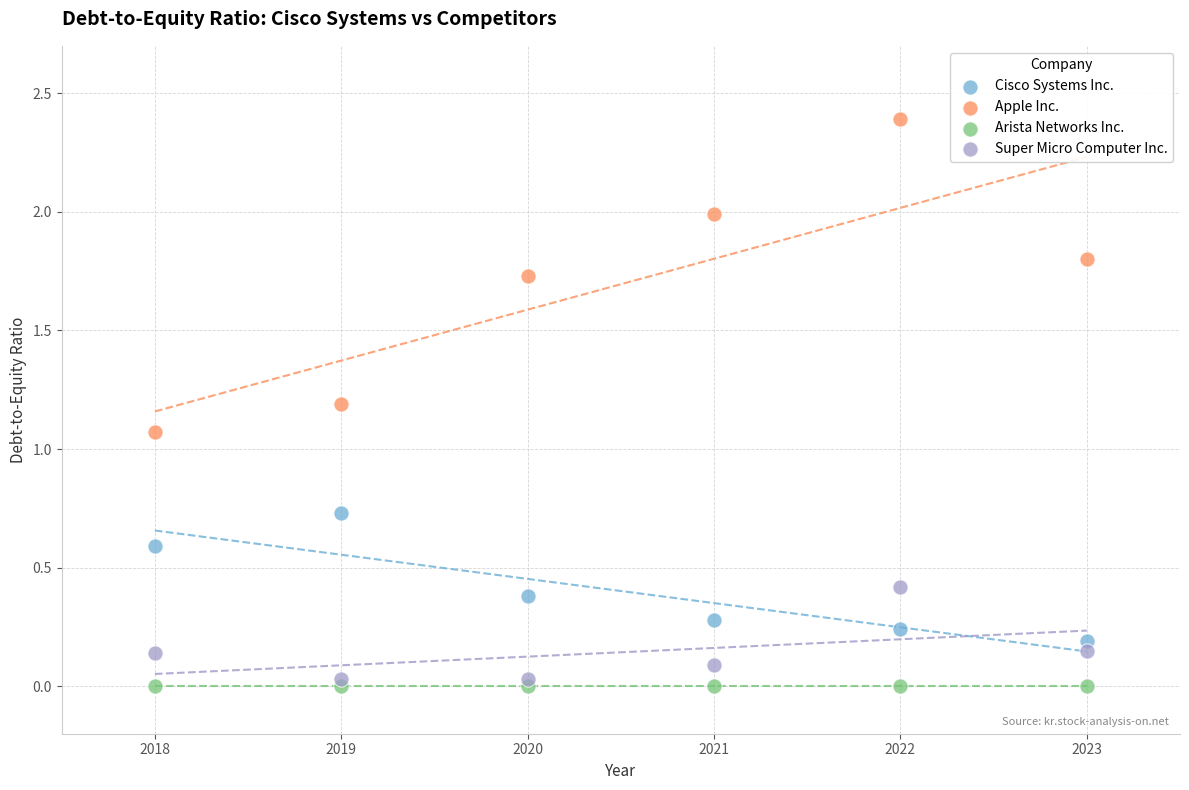

Which series reaches the minimum Y coordinate?

Arista Networks Inc.